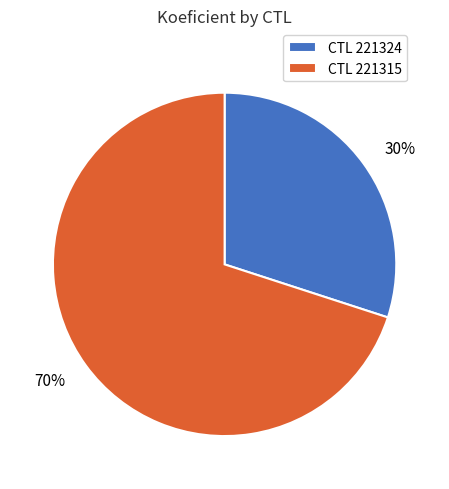

Does 30% represent more than half of the total?

No